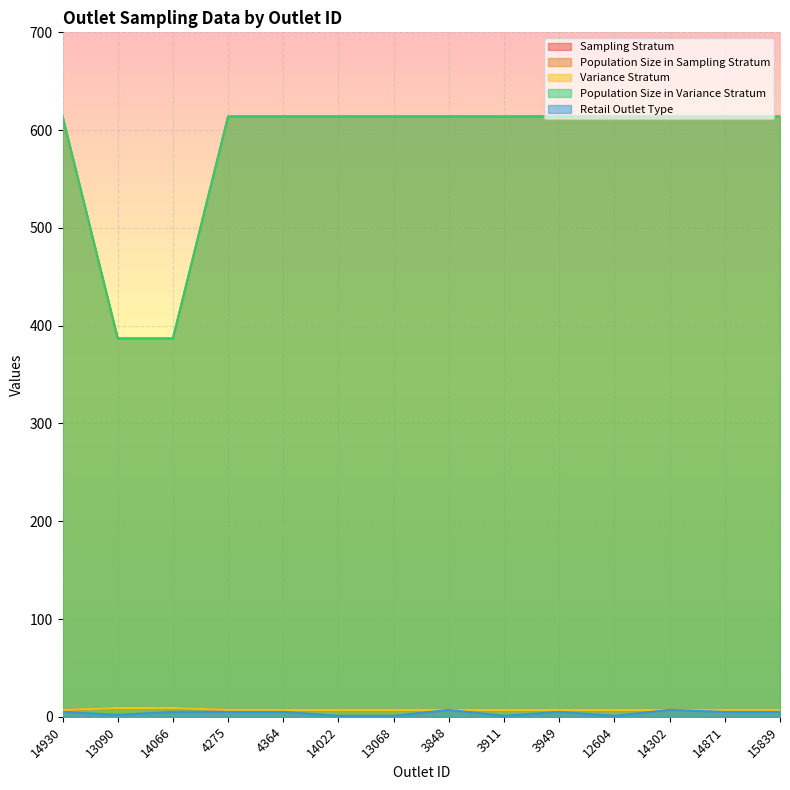

Between 4275 and 3911, which series saw the biggest shift?

Retail Outlet Type